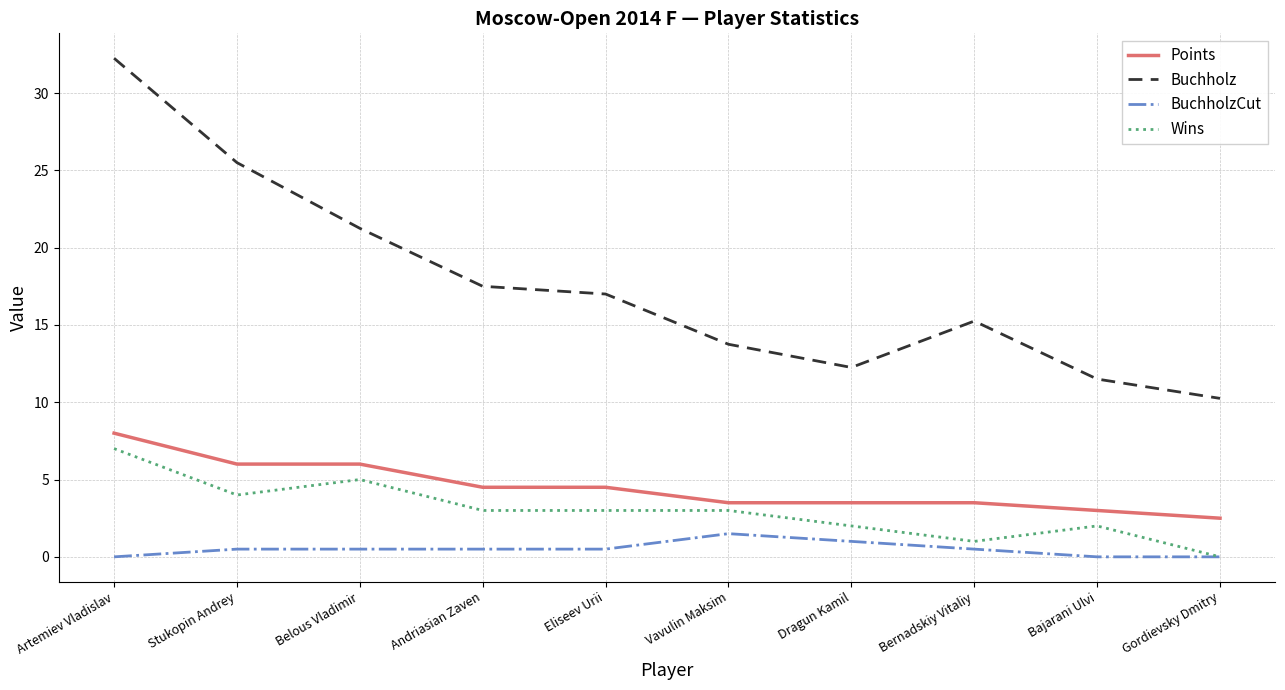

What is the lowest value of the Points series?

2.5